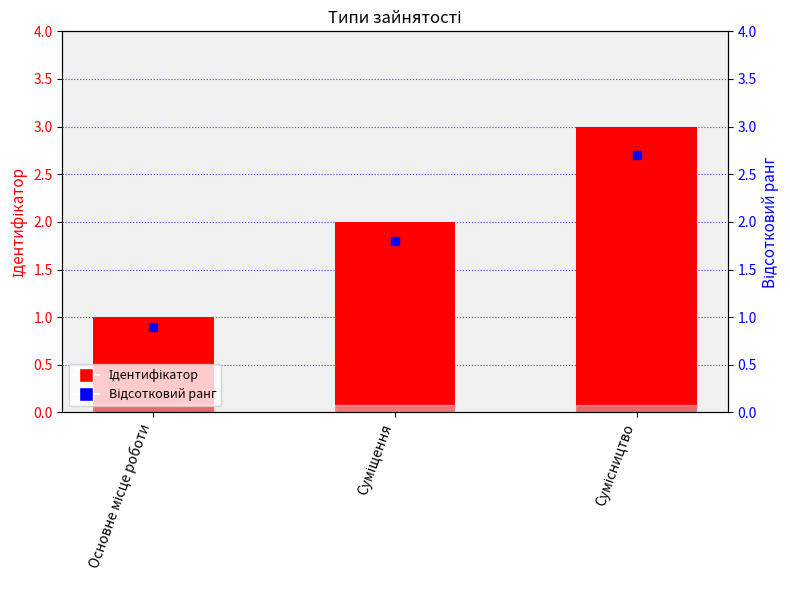

Which series has the largest total across all categories?

Ідентифікатор